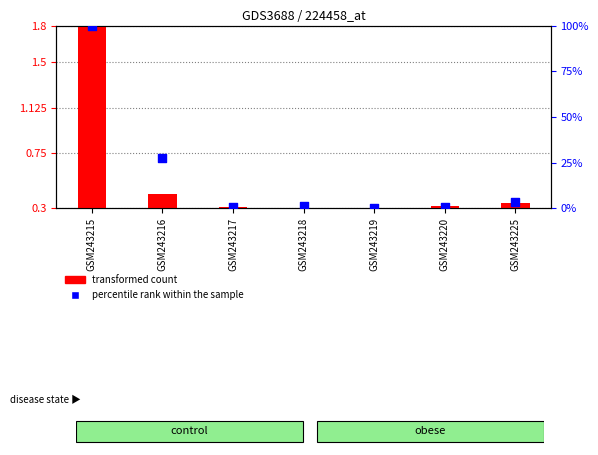

Which series contains the highest Y value?

percentile rank within the sample